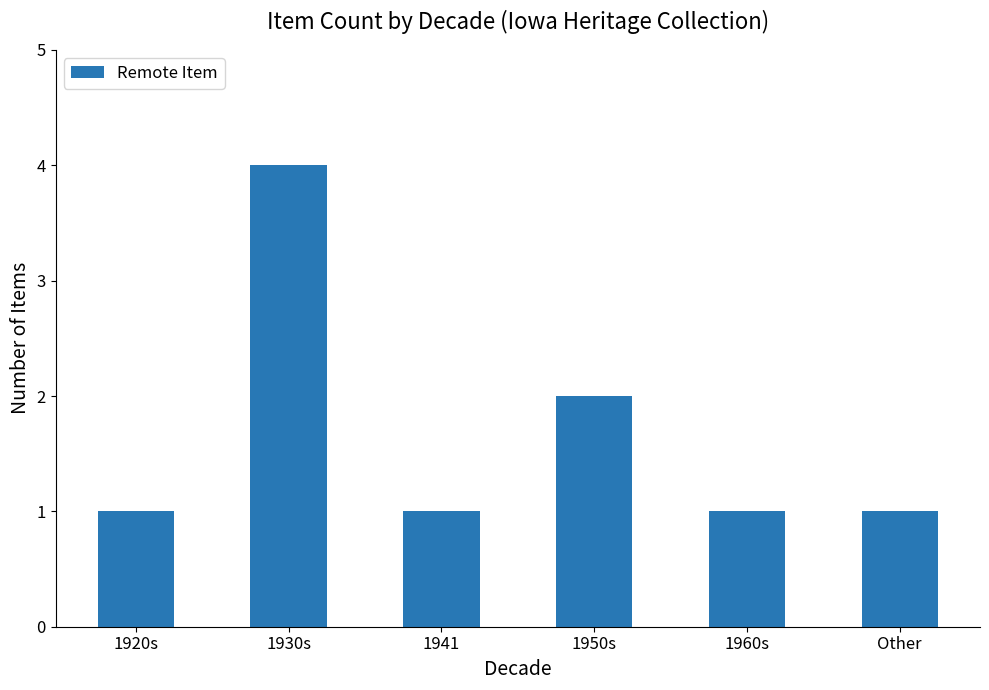

What is the ratio of the value at Other to the value at 1941?

1.0